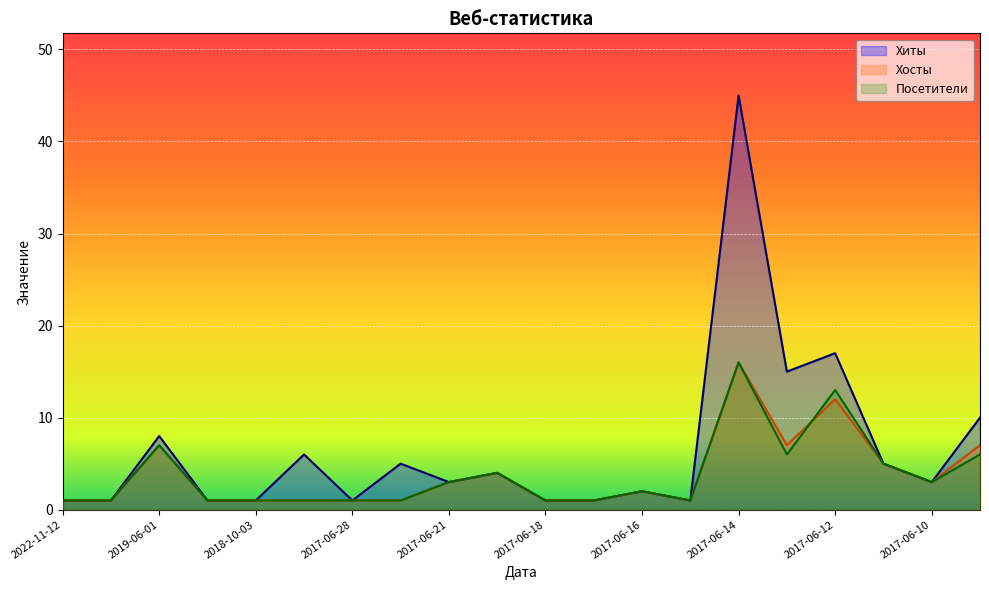

In Хиты, how many points are lower than both neighbors (excluding endpoints)?

5